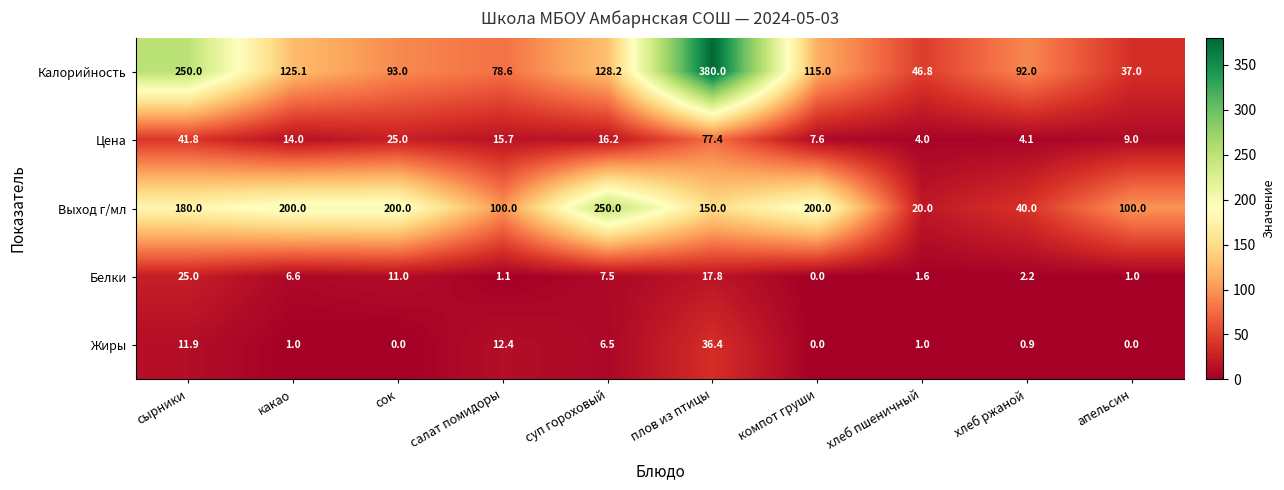

The value of Калорийность at суп гороховый is 208.3. True or false?

False